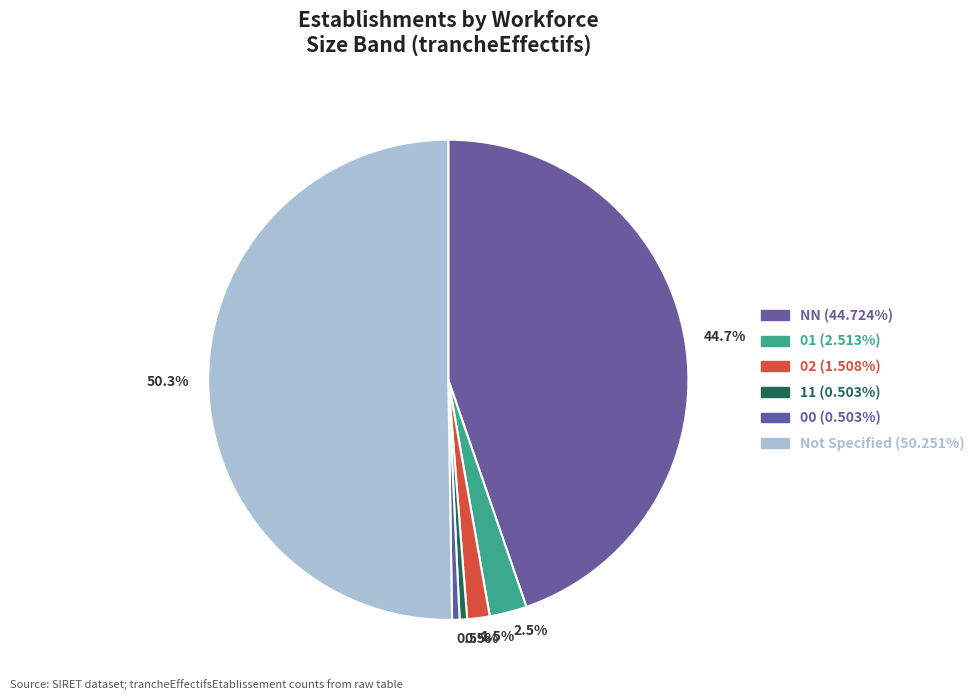

Count the number of slices in the pie.

6